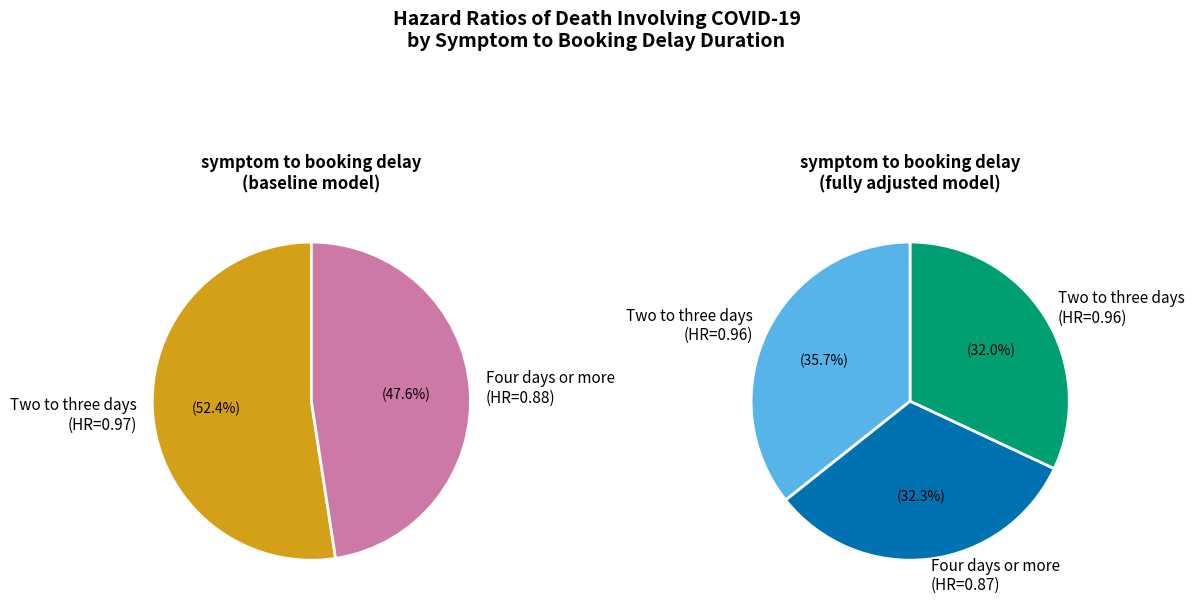

Which series changed the most between 3 and 5?

Two to three days